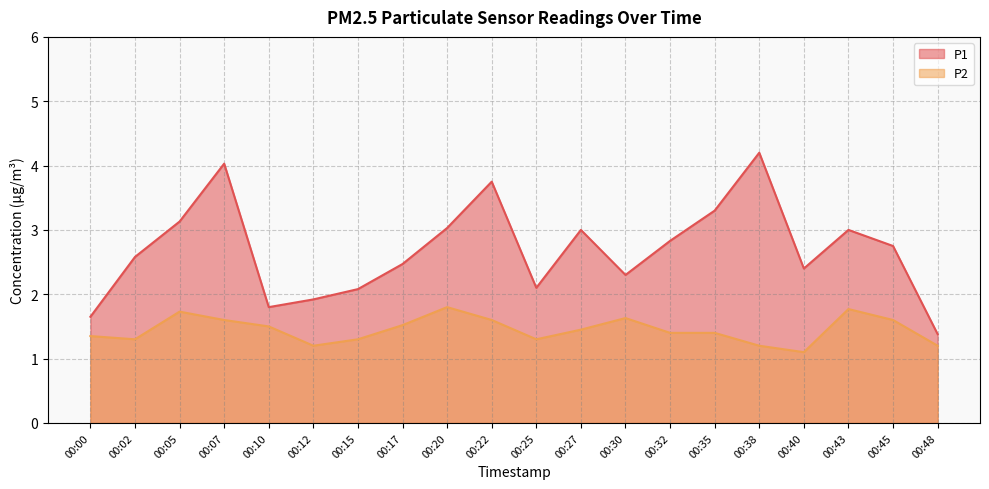

What is the value of the P2 point at the 14th from the left?

1.4